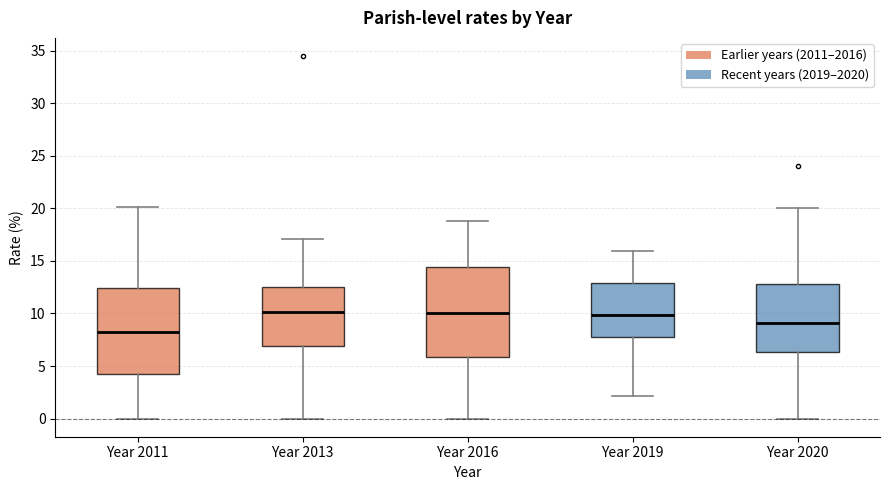

Where does the median line of the box for Year 2016 sit on the y-axis? The values are not printed on the chart, so give them approximately, as read against the axis.

10.0